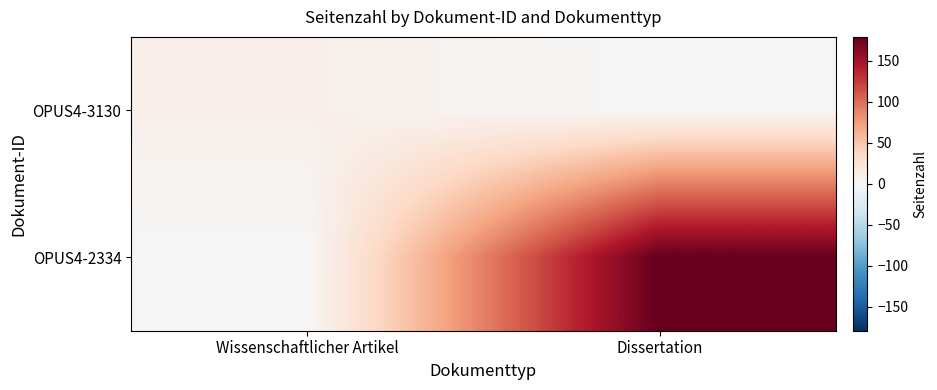

What is the spread (max minus min) of values at Dissertation?

179